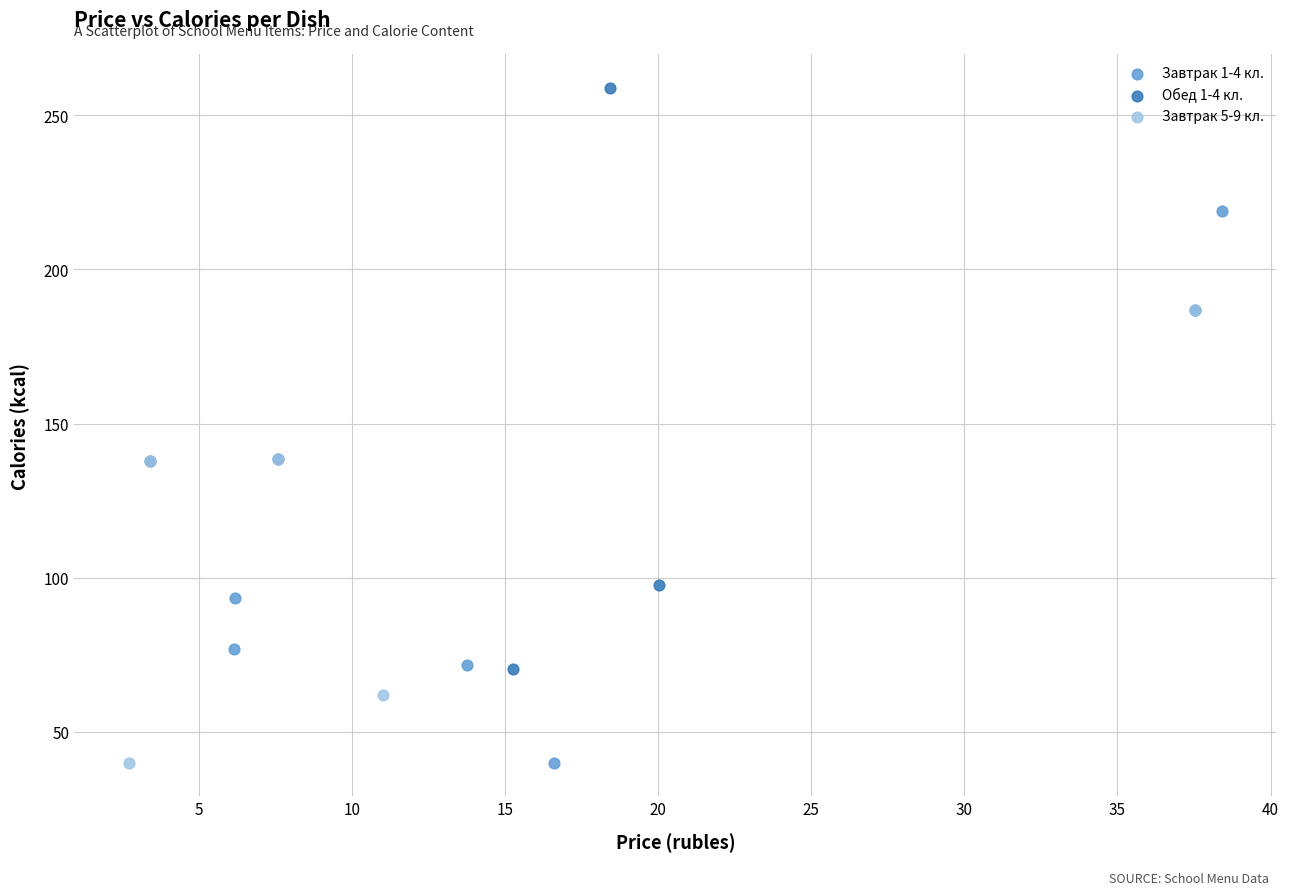

Which series reaches the maximum Y coordinate?

Обед 1-4 кл.